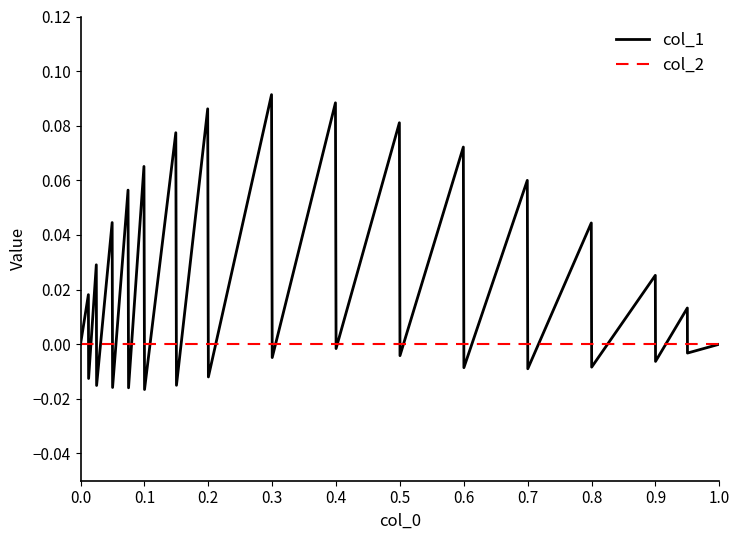

Rank the series by their maximum value, from highest to lowest.

col_1, col_2